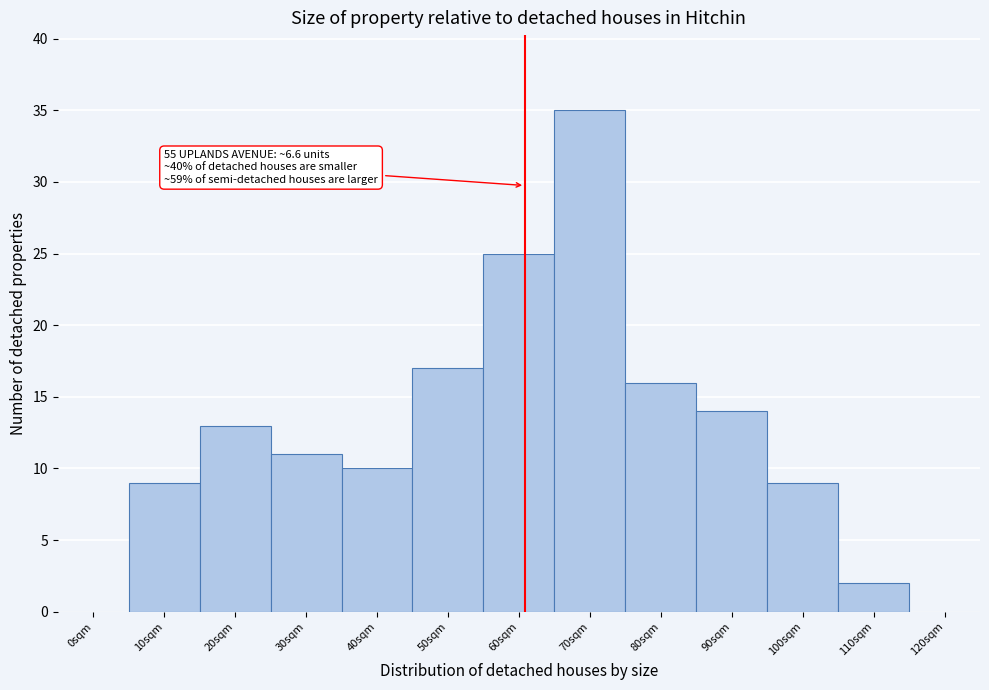

Reading left to right, extract all data points from this chart.

0sqm=0	10sqm=9	20sqm=13	30sqm=11	40sqm=10	50sqm=17	60sqm=25	70sqm=35	80sqm=16	90sqm=14	100sqm=9	110sqm=2	120sqm=0